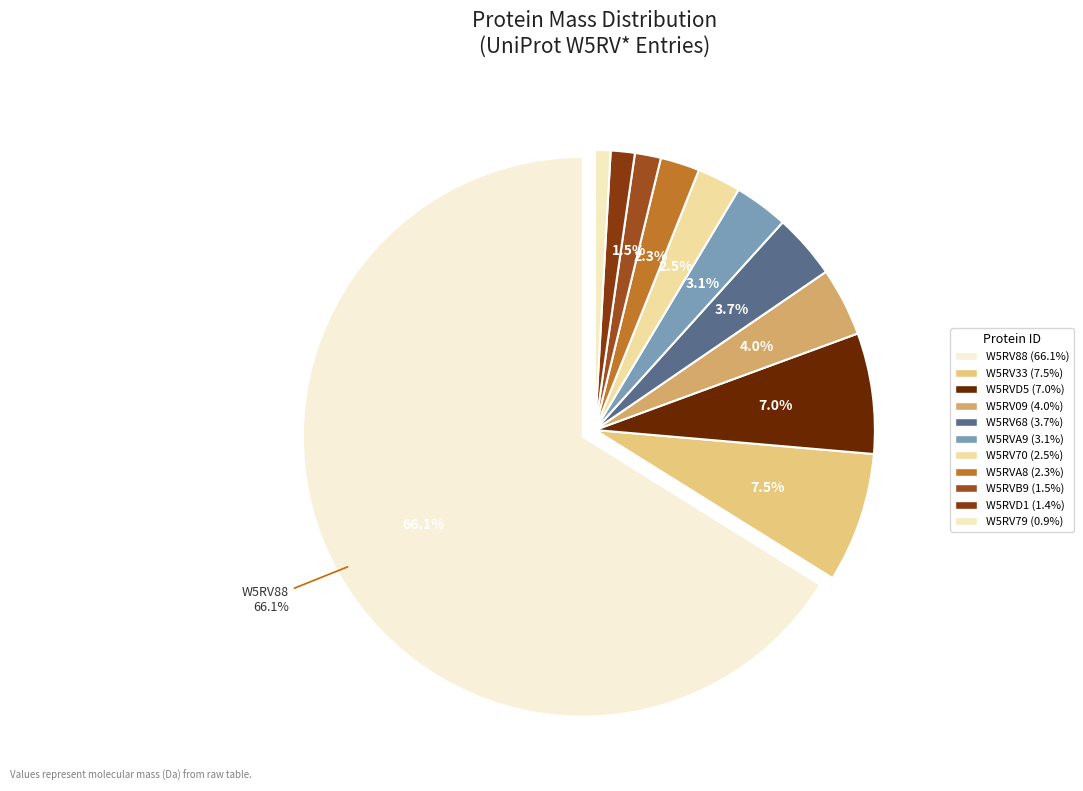

The W5RV70 slice represents 1% of the pie. True or false?

False